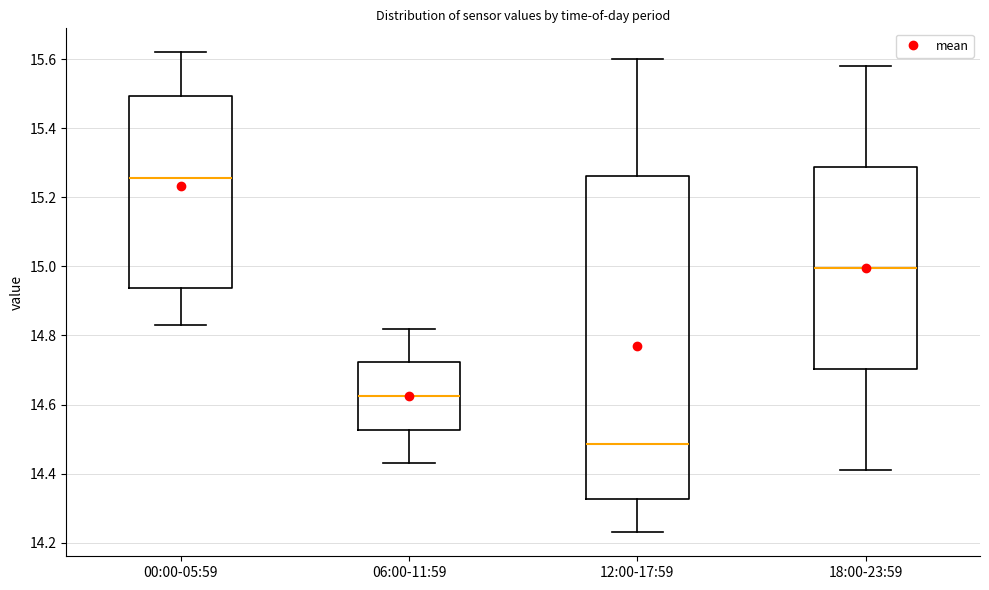

Comparing the boxes themselves (not the whiskers), which one is the tallest?

12:00-17:59